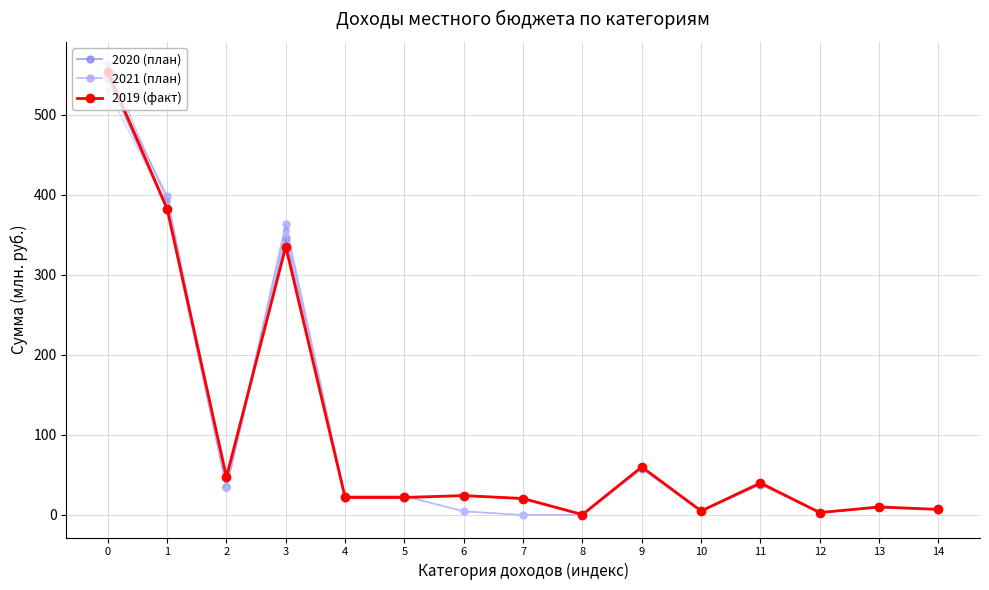

Reading right to left, what are all the values shown in this chart?

2020 (план): 6.8	9.5	2.9	38.0	4.8	58.0	0.1	19.9	24.2	20.8	20.8	345.7	34.9	380.6	546.2
2021 (план): 6.9	9.7	3.0	39.0	4.9	59.0	0.1	0.0	4.6	23.7	23.7	363.3	35.0	398.3	546.5
2019 (факт): 7.0	10.0	3.0	40.0	5.0	60.0	0.5	20.6	24.2	21.9	21.9	335.0	47.4	382.4	553.4